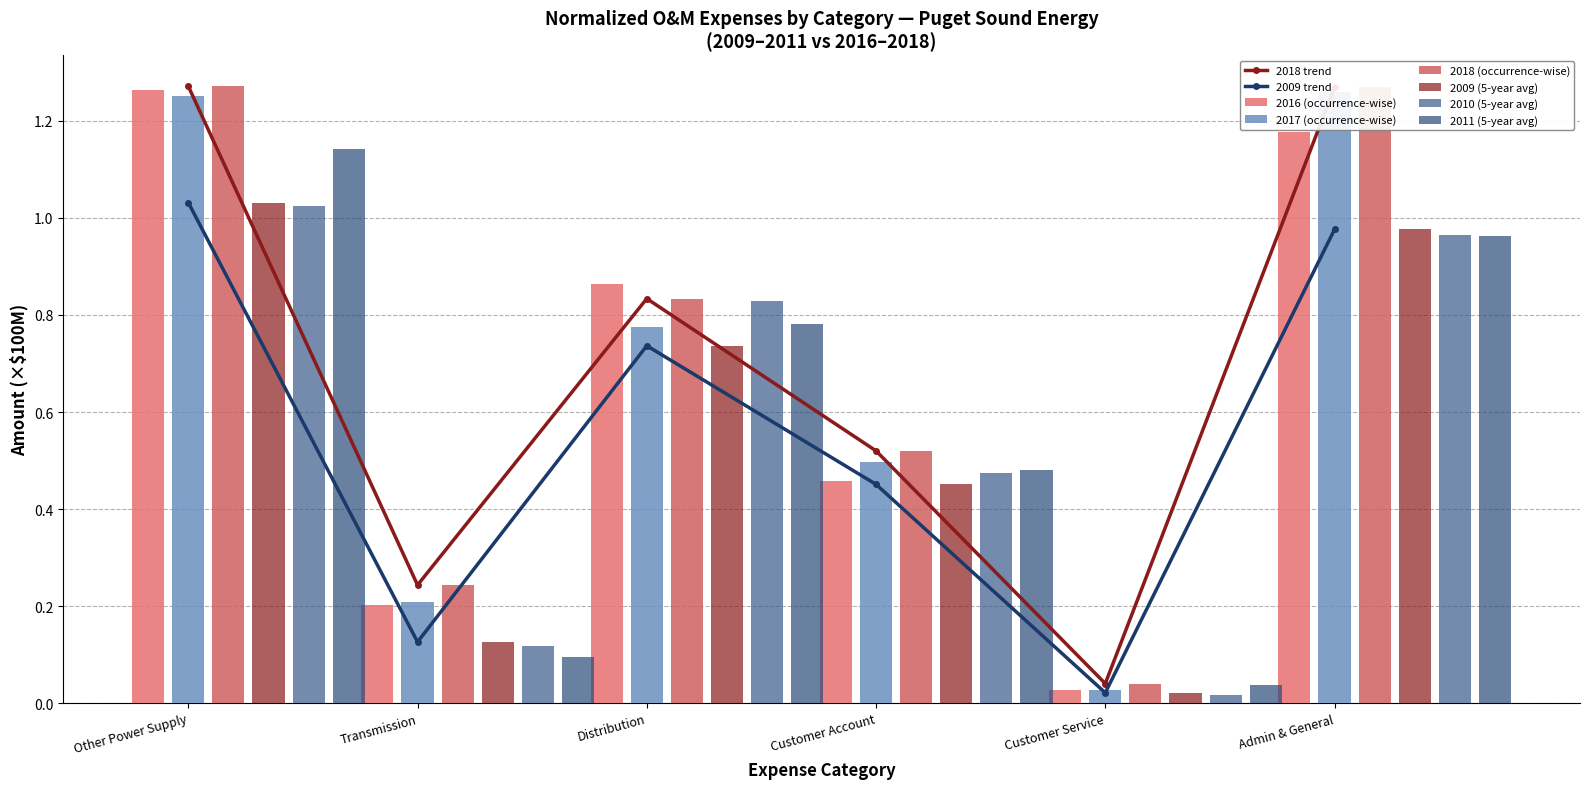

True or false: 2016 (occurrence-wise) has a value of 1.3 at Other Power Supply.

True